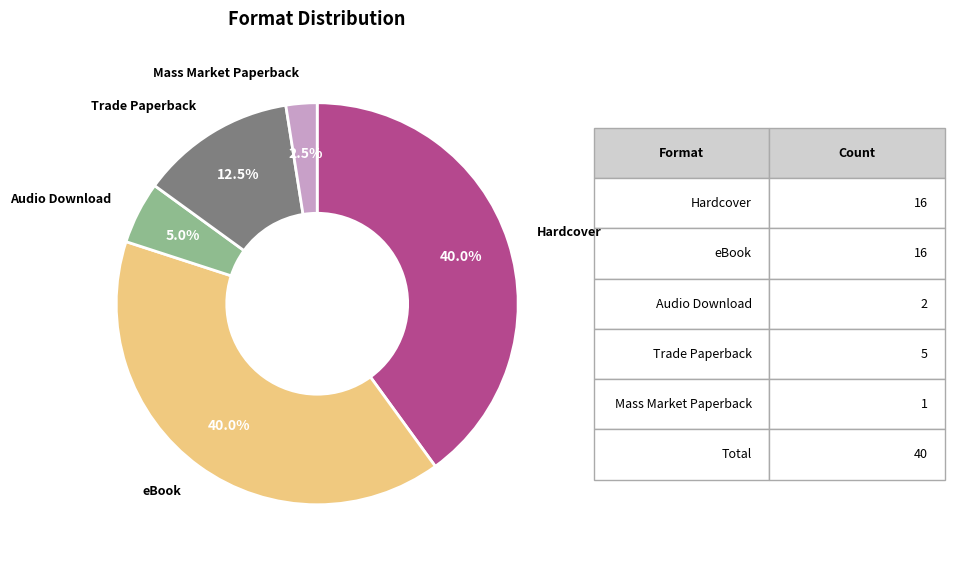

Between Hardcover and Trade Paperback, which is larger?

Hardcover